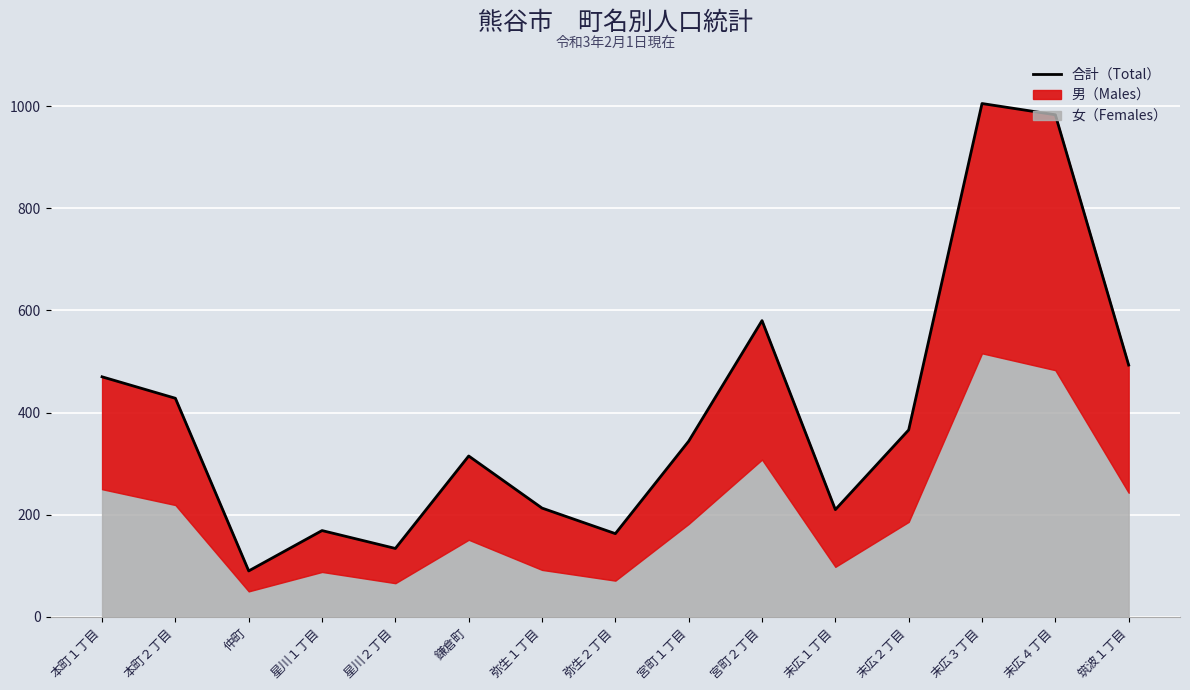

Where does the data first go above 344?

本町１丁目